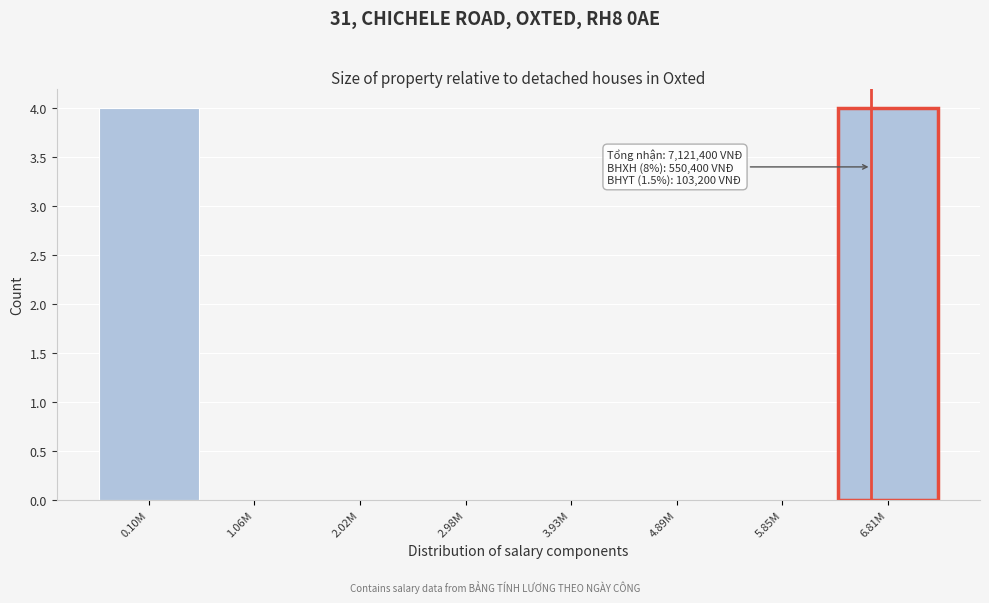

Reading left to right, what are all the values shown in this chart?

0.10M=4	1.06M=0	2.02M=0	2.98M=0	3.93M=0	4.89M=0	5.85M=0	6.81M=4